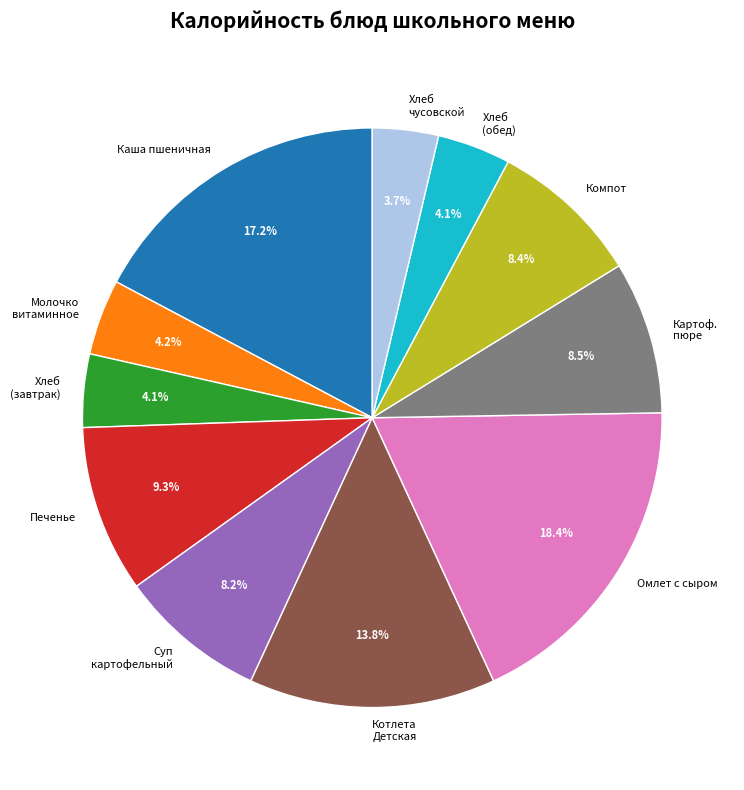

Which slice is the largest?

Омлет с сыром